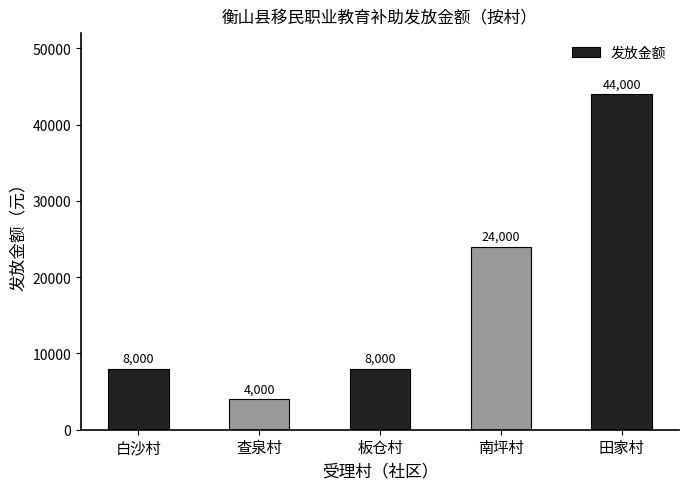

What is the sum of all values?

88000